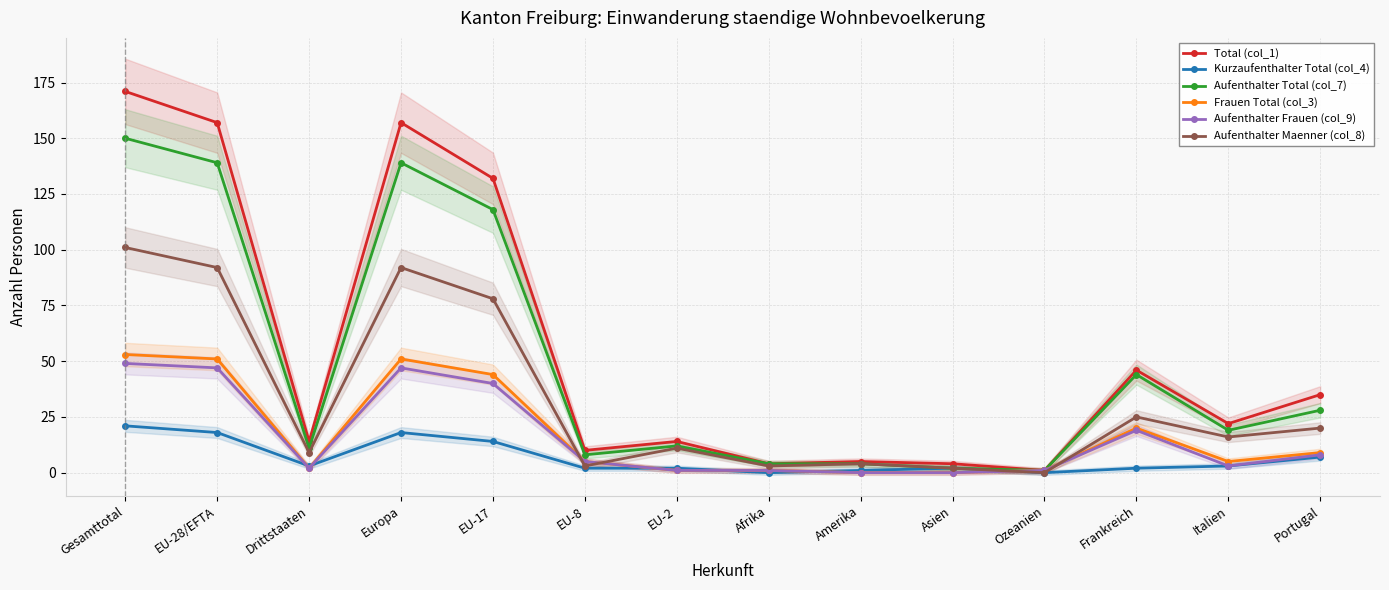

What is the total value across all series at Amerika?

14